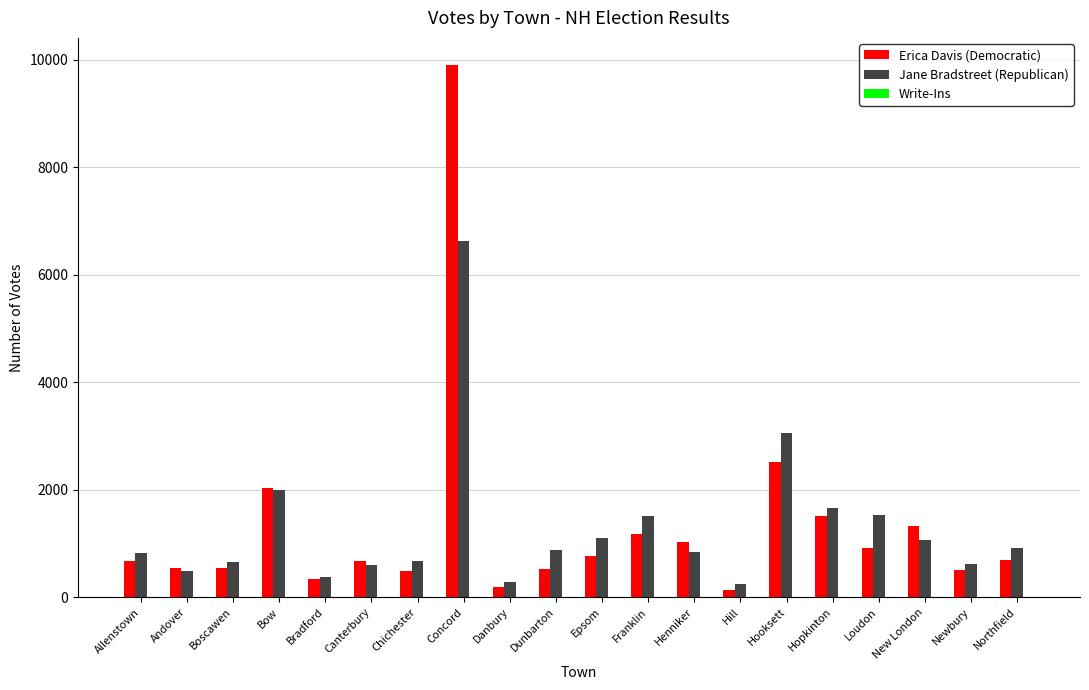

Between Canterbury and Franklin, which series saw the biggest shift?

Jane Bradstreet (Republican)